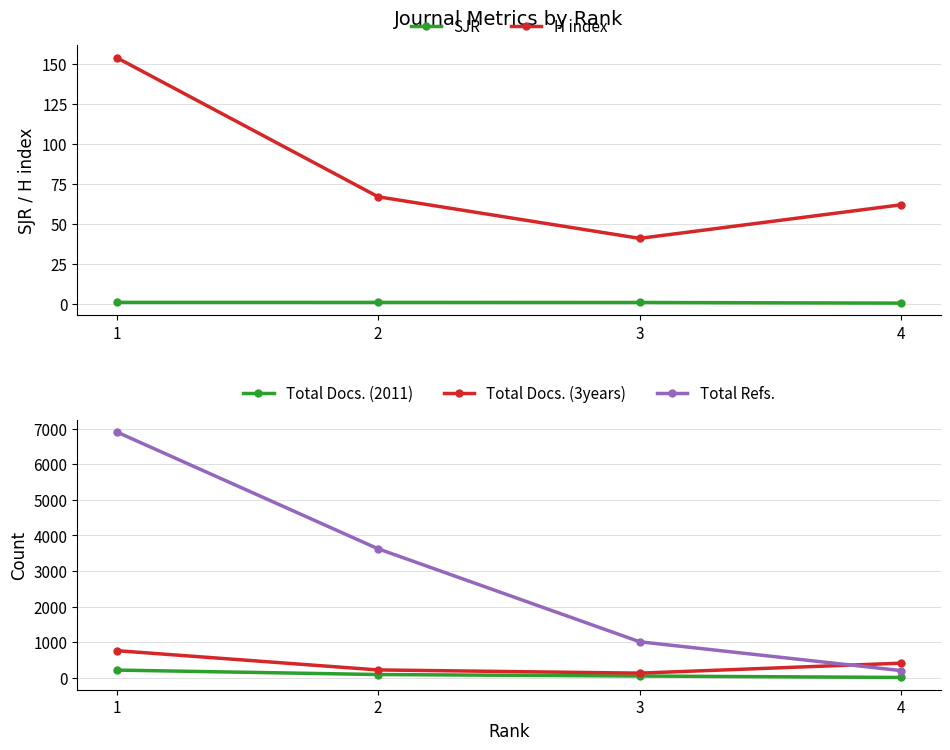

True or false: Total Refs. and SJR cross at least once.

False